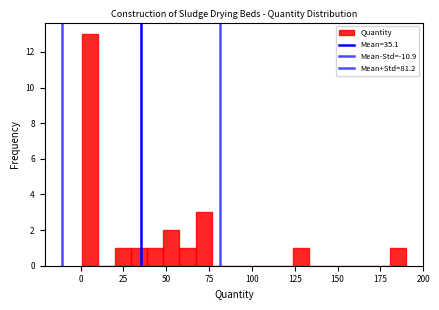

Read against the x-axis, roughly where is the centre of the tallest bar?

5